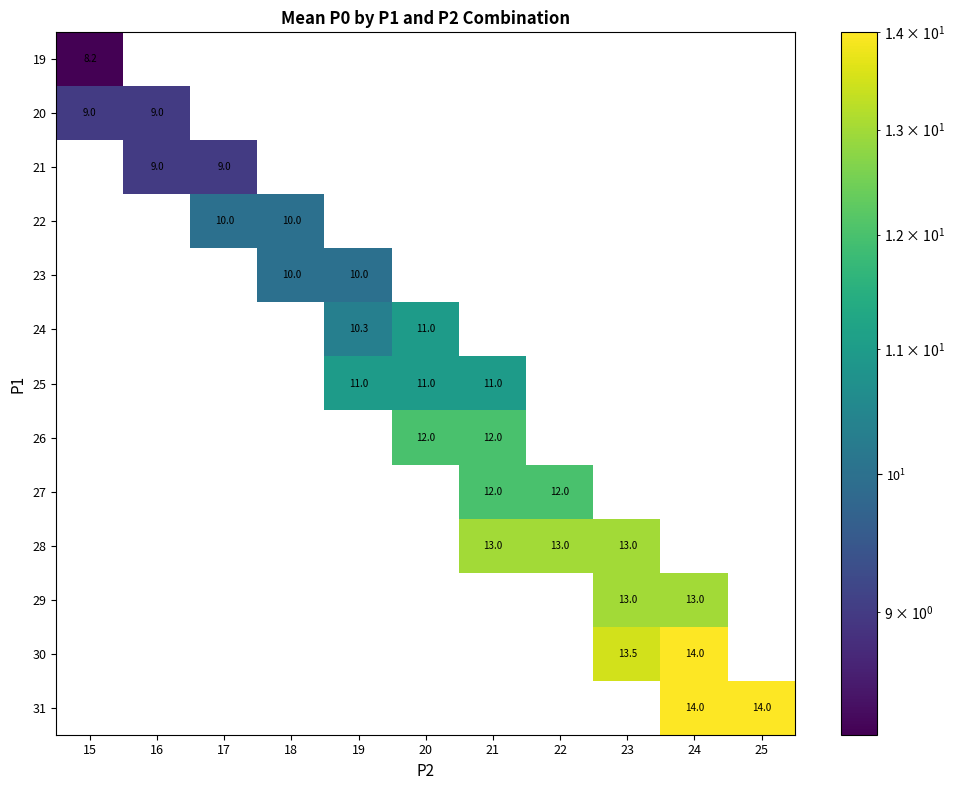

Rank the series by their maximum value, from lowest to highest.

19, 20, 21, 22, 23, 24, 25, 26, 27, 28, 29, 30, 31